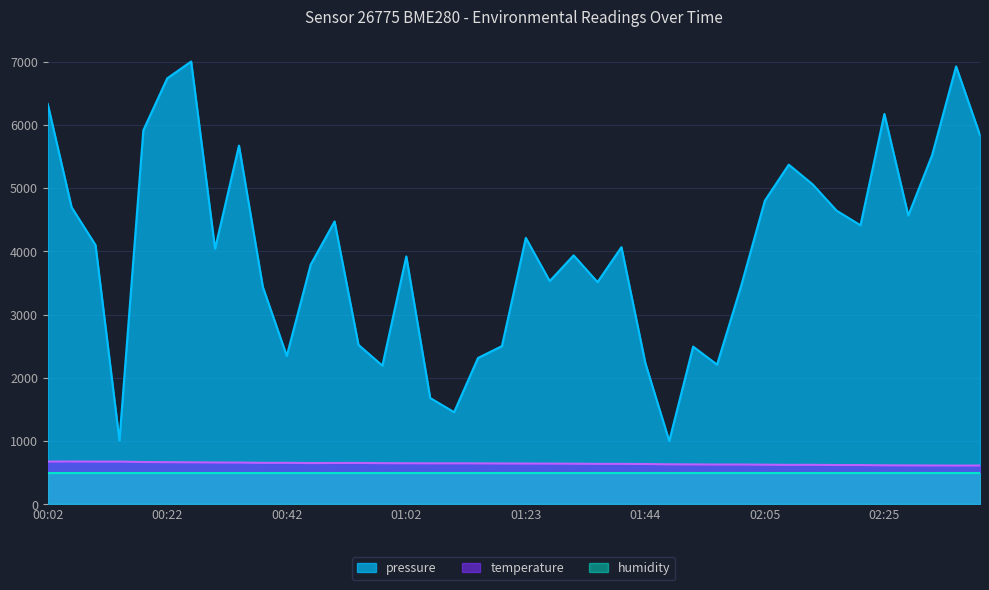

What is the spread (max minus min) of values at 01:44?

1732.6